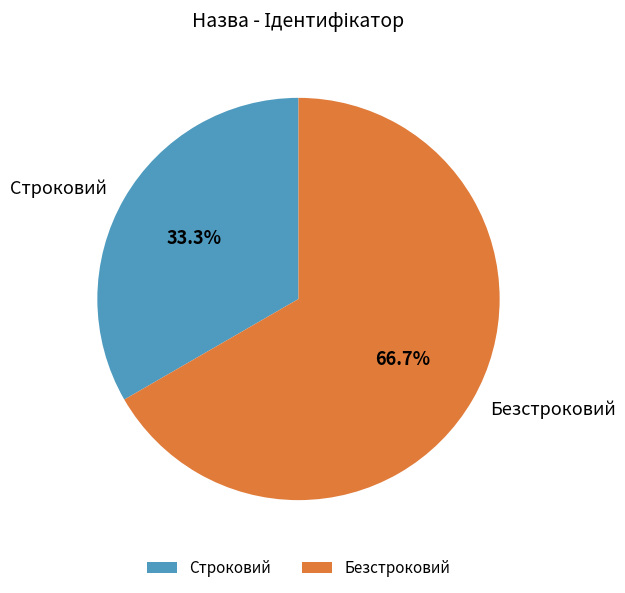

What is the ratio of the value at Безстроковий to the value at Строковий?

2.0